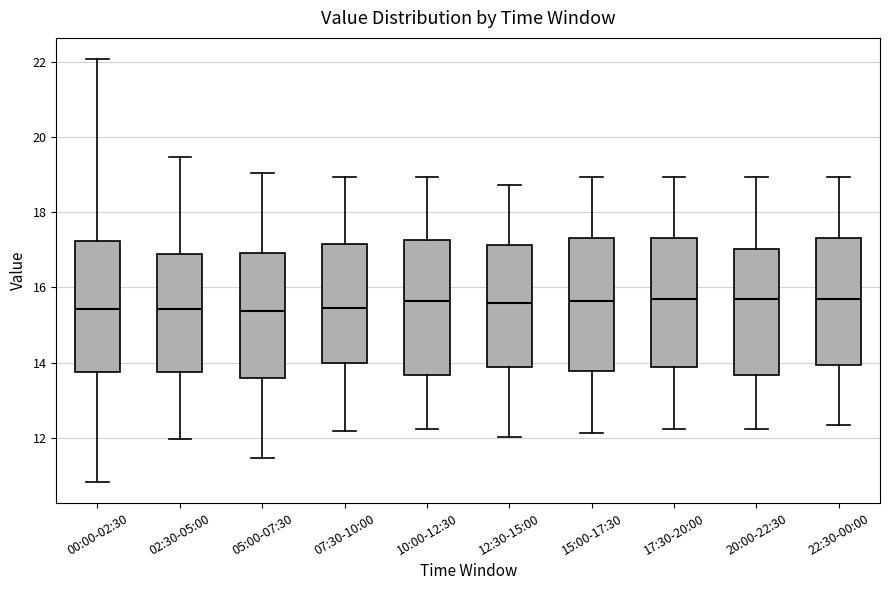

Reading left to right, read every box against the y-axis: the position of its median line, the range the box covers, and the ends of its whiskers. The values are not printed on the chart, so give them approximately, as read against the axis.

00:00-02:30: median 15.4, box 13.8 to 17.2, whiskers 10.8 to 22.0
02:30-05:00: median 15.4, box 13.8 to 16.8, whiskers 12.0 to 19.4
05:00-07:30: median 15.4, box 13.6 to 17.0, whiskers 11.4 to 19.0
07:30-10:00: median 15.4, box 14.0 to 17.2, whiskers 12.2 to 19.0
10:00-12:30: median 15.6, box 13.6 to 17.2, whiskers 12.2 to 19.0
12:30-15:00: median 15.6, box 13.8 to 17.2, whiskers 12.0 to 18.8
15:00-17:30: median 15.6, box 13.8 to 17.4, whiskers 12.2 to 19.0
17:30-20:00: median 15.6, box 13.8 to 17.4, whiskers 12.2 to 19.0
20:00-22:30: median 15.6, box 13.6 to 17.0, whiskers 12.2 to 19.0
22:30-00:00: median 15.6, box 14.0 to 17.4, whiskers 12.4 to 19.0